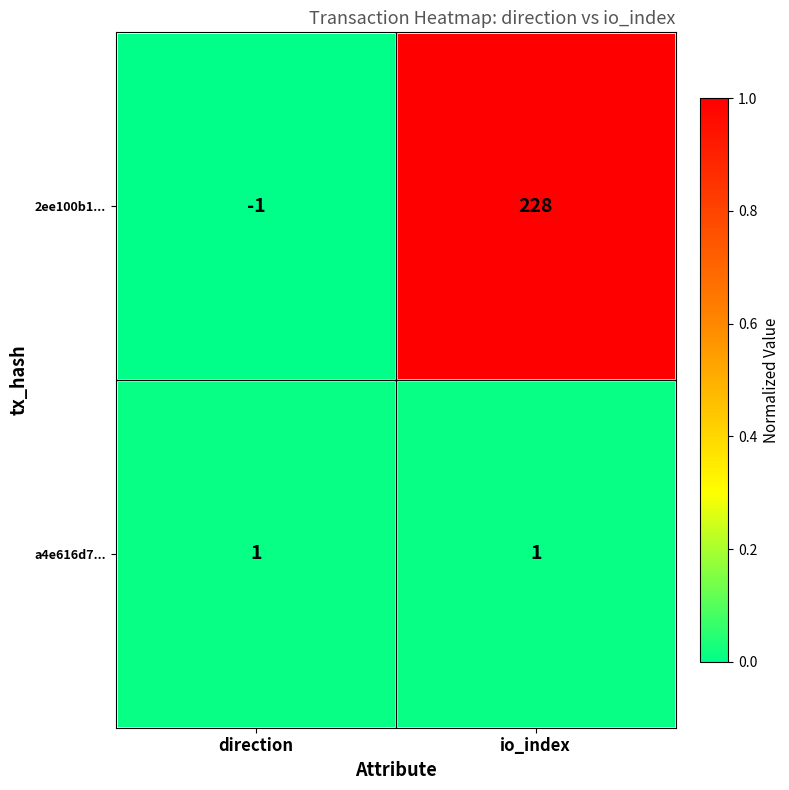

List the series in order of their peak value, highest first.

2ee100b1..., a4e616d7...